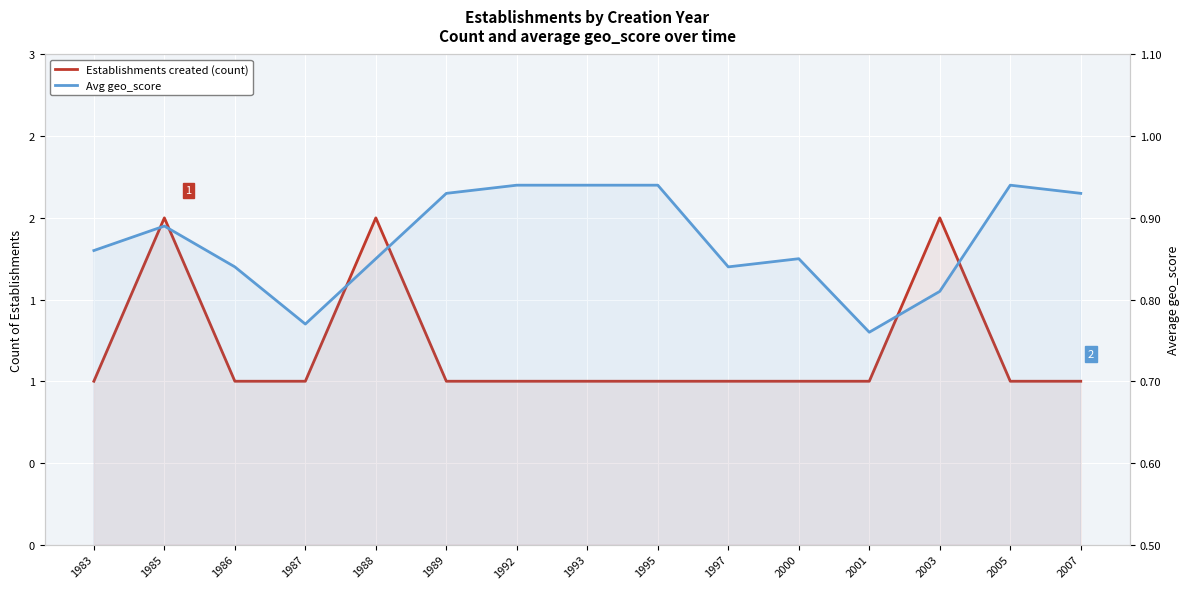

At how many categories does at least one series exceed 1?

3